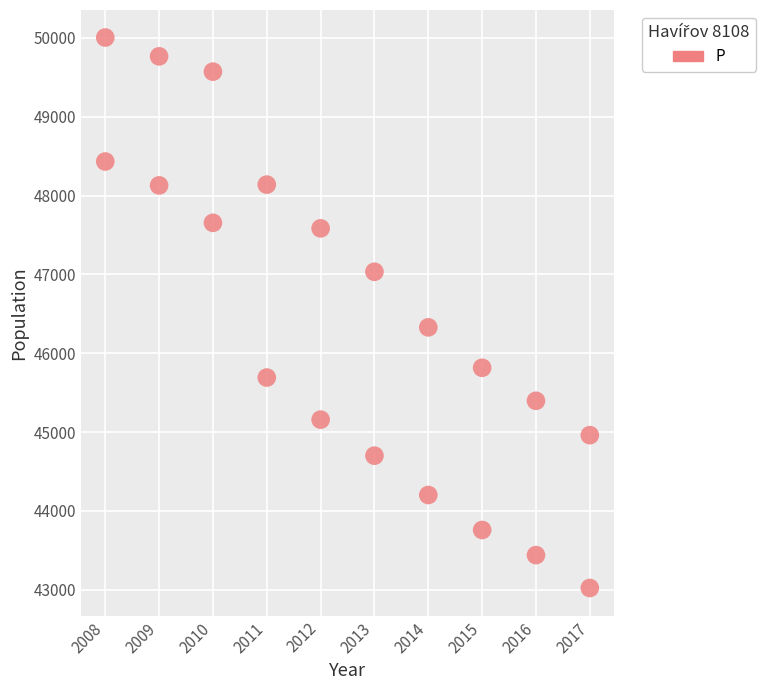

Count the number of points in this scatter plot.

20